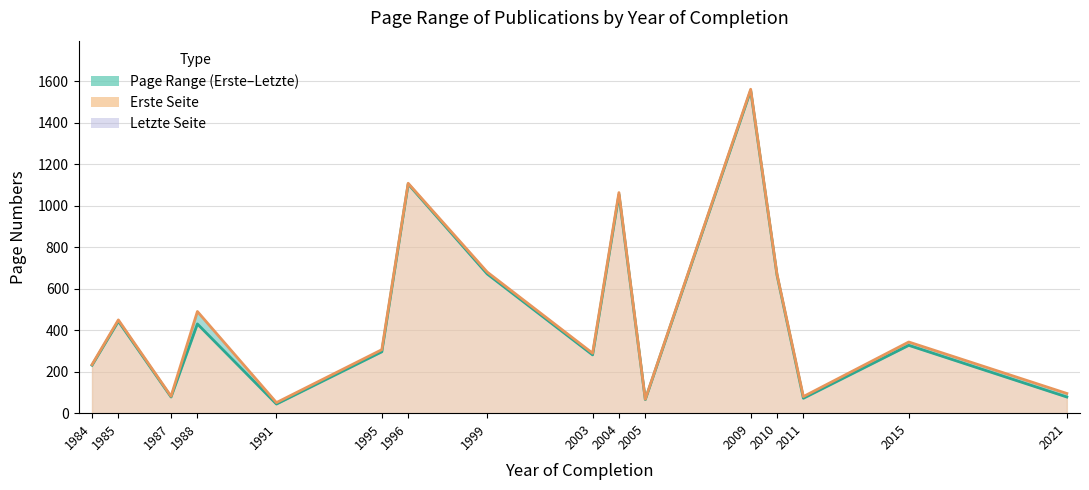

Is the value of Letzte Seite (line) at 1995 greater than the value of Erste Seite (line) at 2004?

No